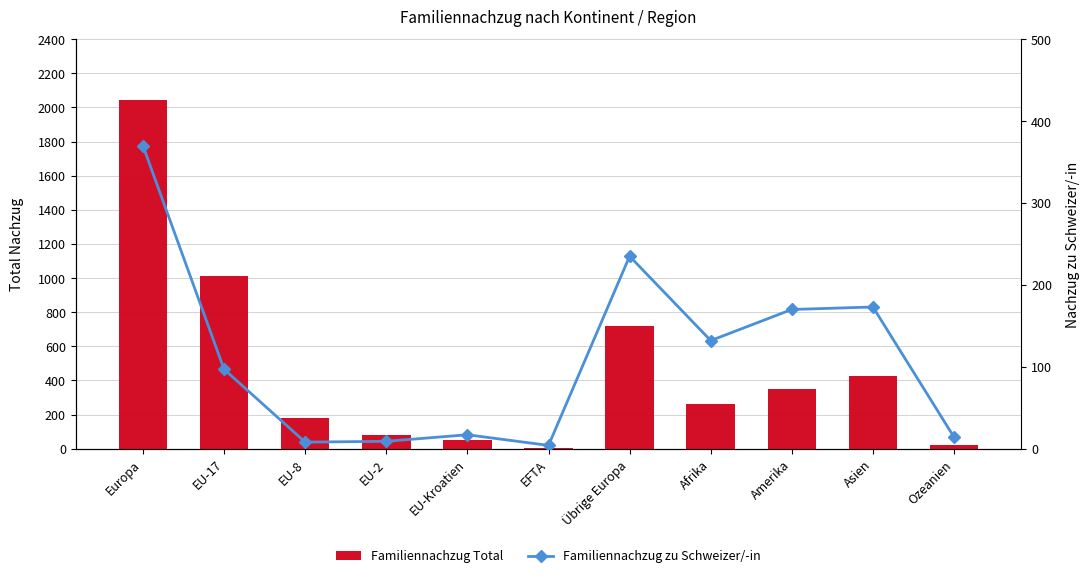

What is the label of the 9th bar from the right?

EU-8